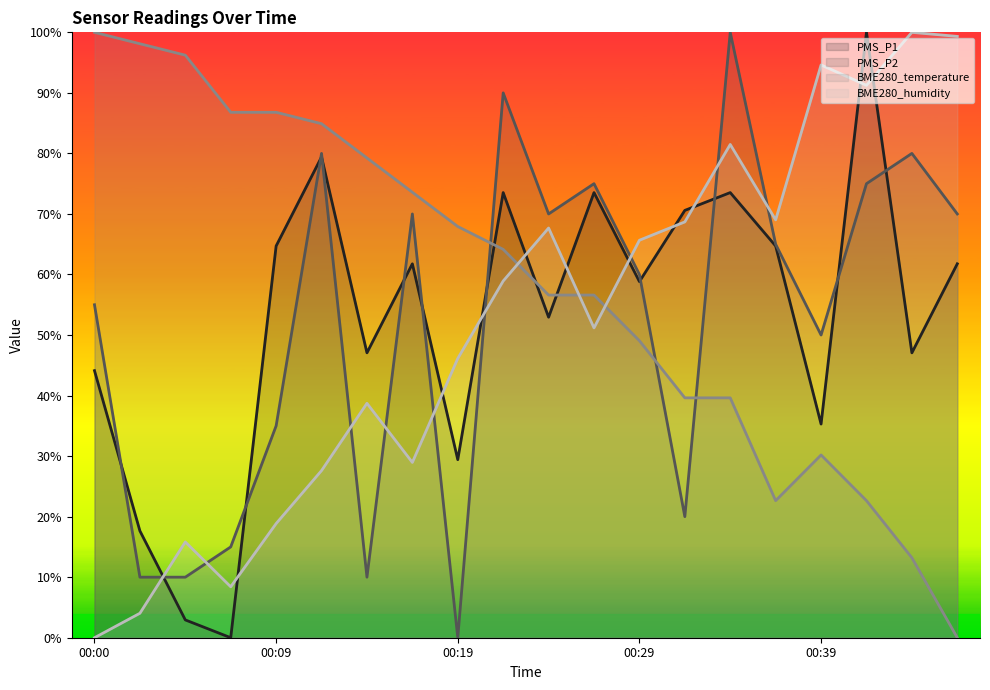

Is the value of PMS_P1 at 00:39 greater than the value of BME280_humidity at 00:14?

No